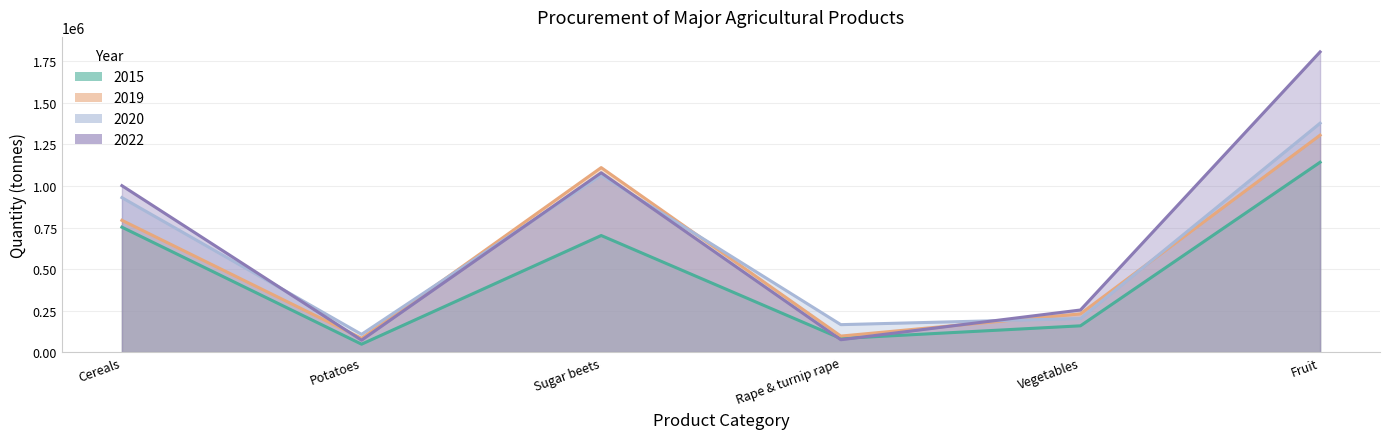

Is the value of 2015 at Potatoes greater than the value of 2022 at Vegetables?

No